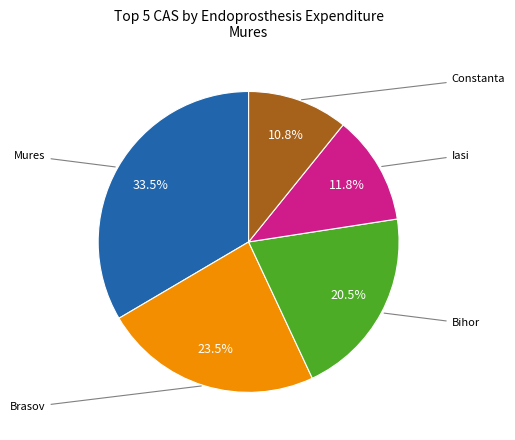

Is there a majority slice in this chart?

No